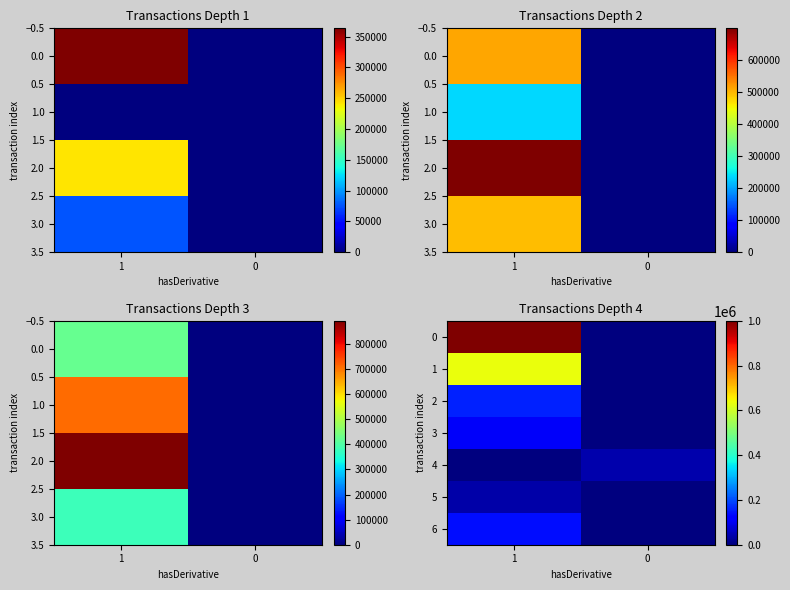

Which series has the widest spread of values?

row_0